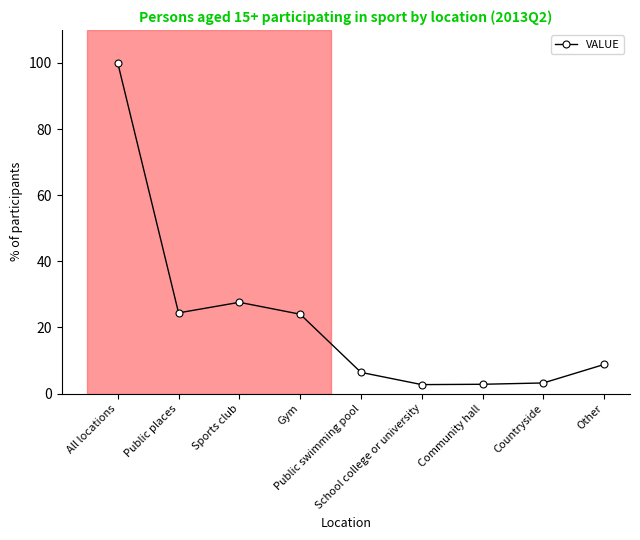

What is the sum of the values at Gym and Public places?

48.4